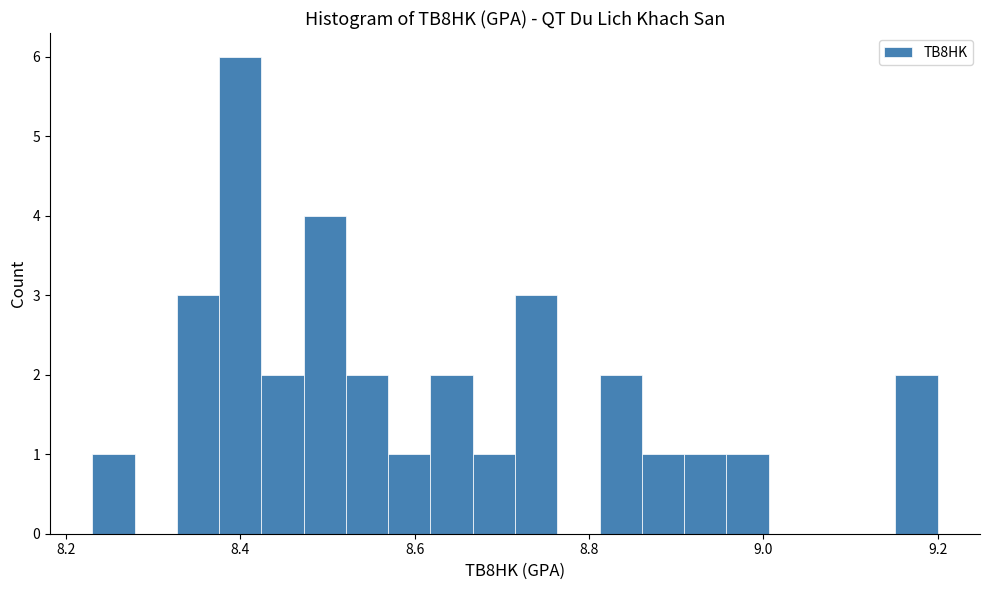

Around what value on the x-axis is the tallest bar? Give the approximate position of its centre, as read against the axis.

8.40